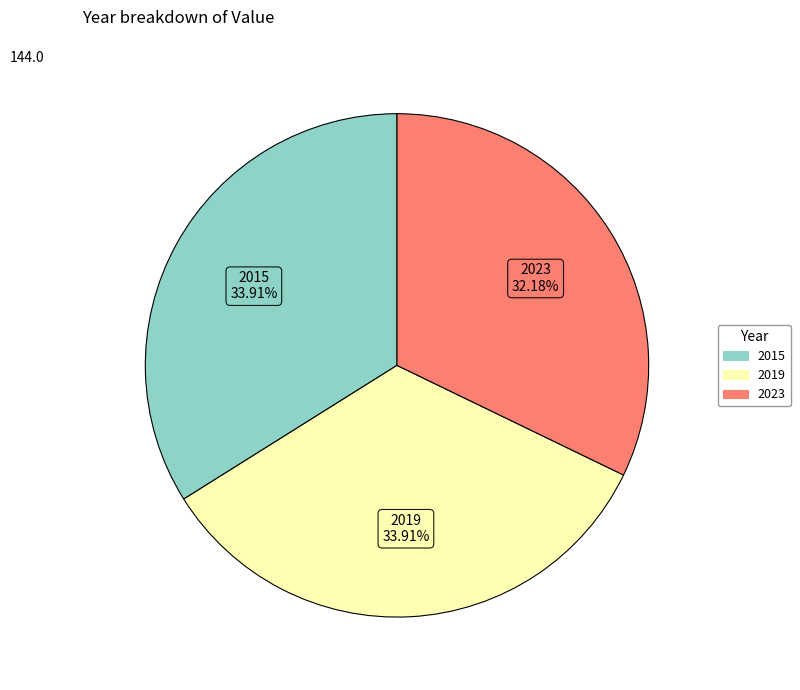

To the nearest percent, what is the combined percentage of 2023 and 2019?

66%